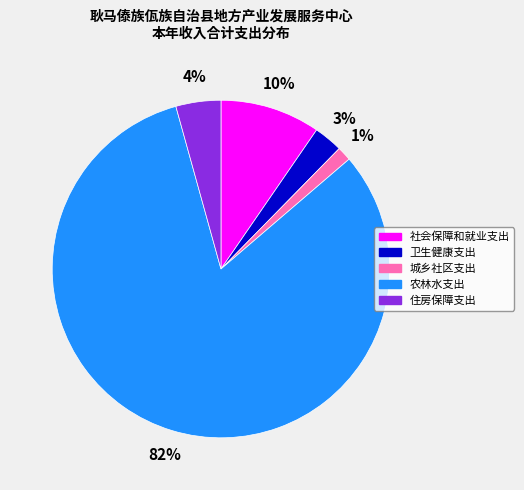

To the nearest percent, what is the difference between the largest and smallest slice percentages?

81%